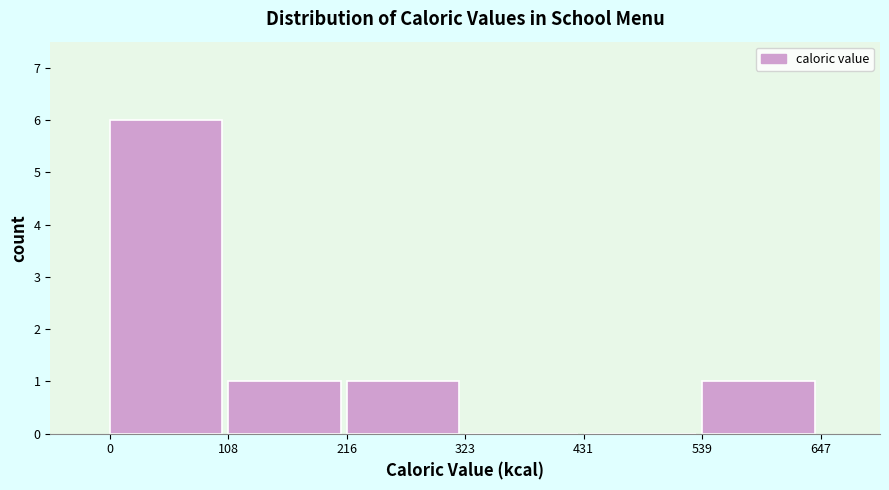

Reading left to right, transcribe this chart: for each bar, give the range it covers on the x-axis and its height. The values are not printed on the chart, so give them approximately, as read against the axis.

0 to 108: 6
108 to 216: 1
216 to 323: 1
323 to 431: 0
431 to 539: 0
539 to 647: 1